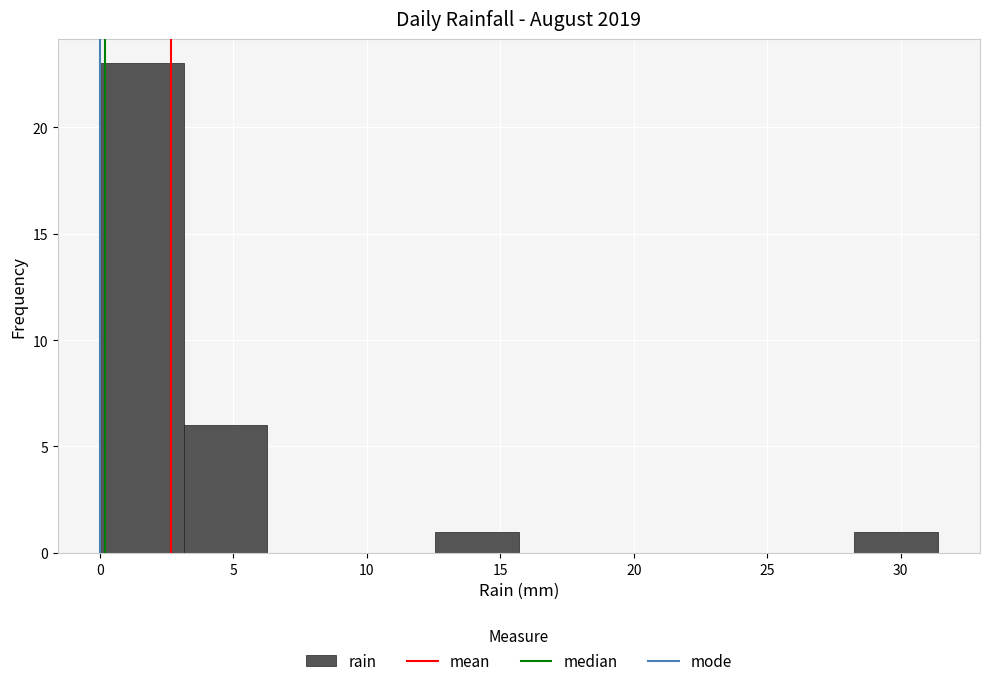

What is the height of the bar covering 0.0 to 3.0 on the x-axis? Neither the bar edges nor the heights are printed on the chart, so give them approximately, as read against the axes.

23